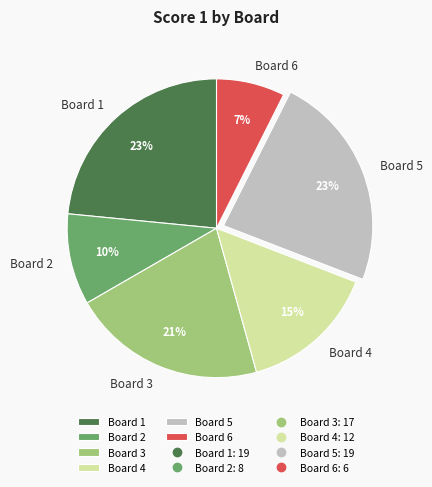

What percentage is the Board 1 slice, to the nearest percent?

23%